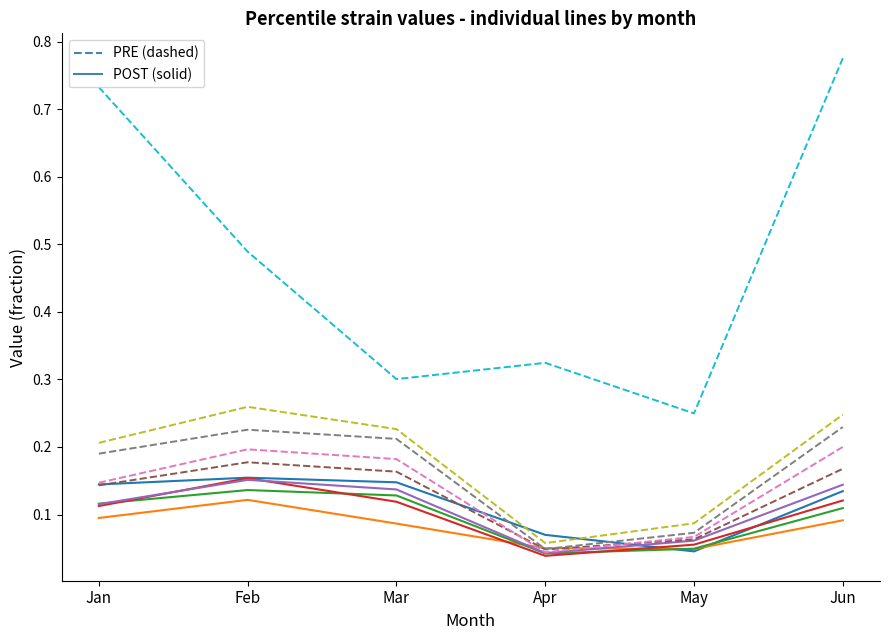

True or false: pct05 has more than 2 interior local peaks.

False